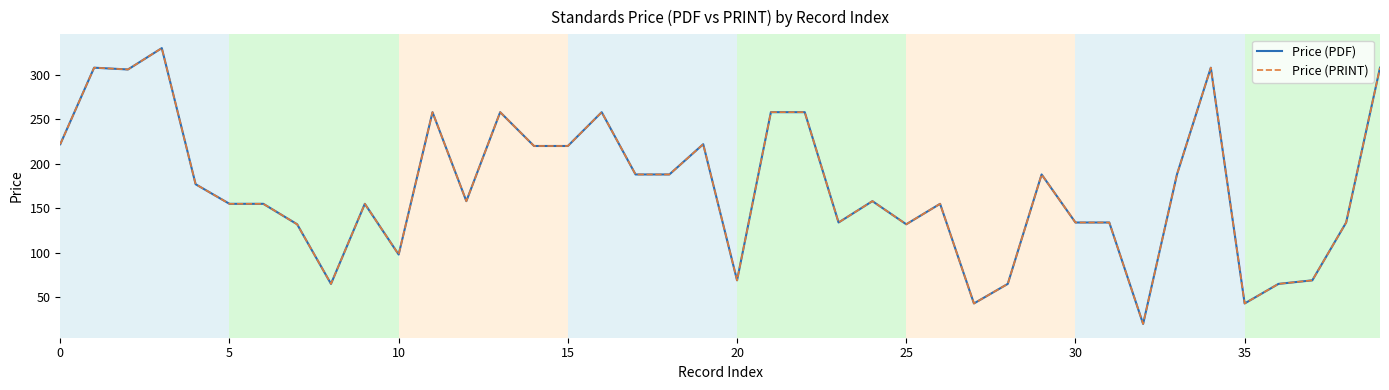

Does the chart have visible grid lines?

Yes